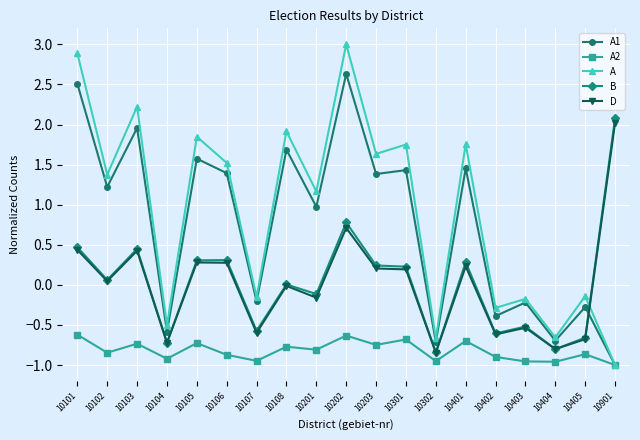

At which category is the sum across all series the highest?

10202